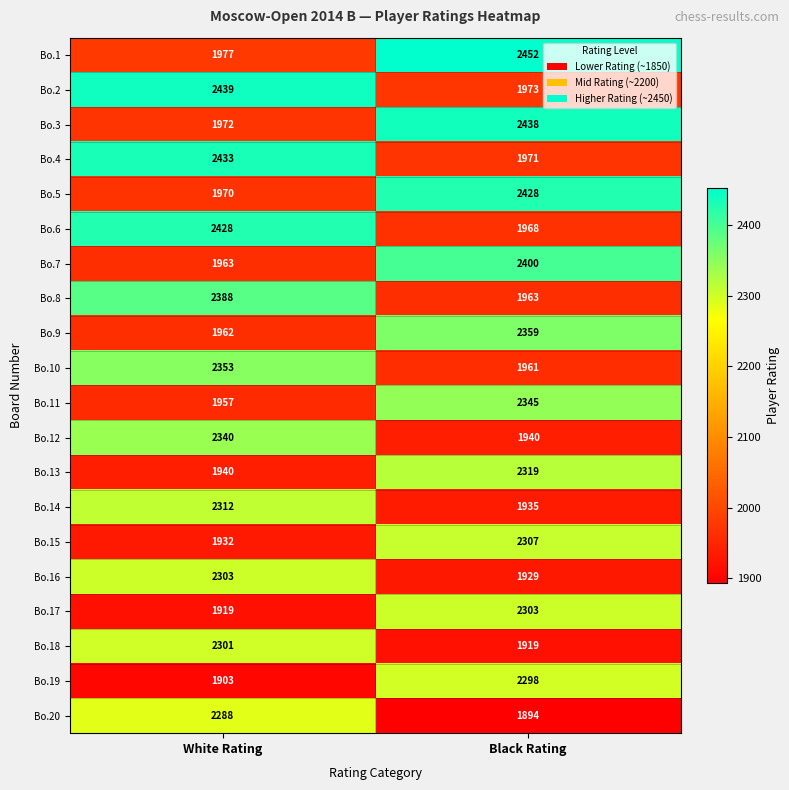

The value of Bo.18 at Black Rating is 3359. True or false?

False